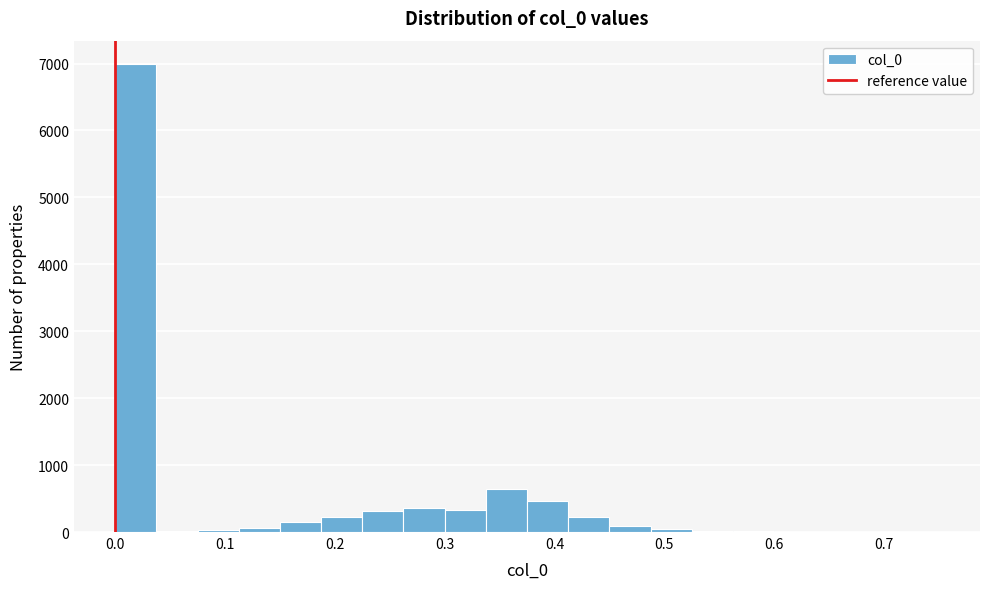

Read against the x-axis, roughly where is the centre of the tallest bar?

0.02